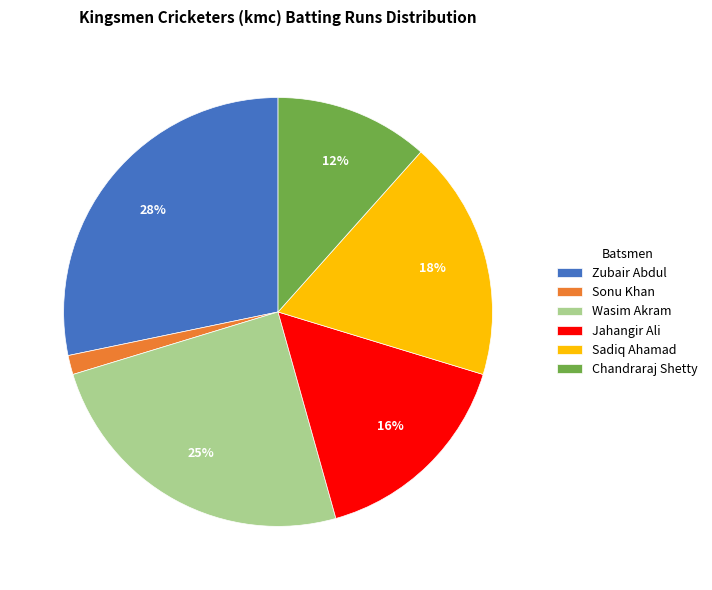

True or false: Sonu Khan accounts for 13% of the total.

False